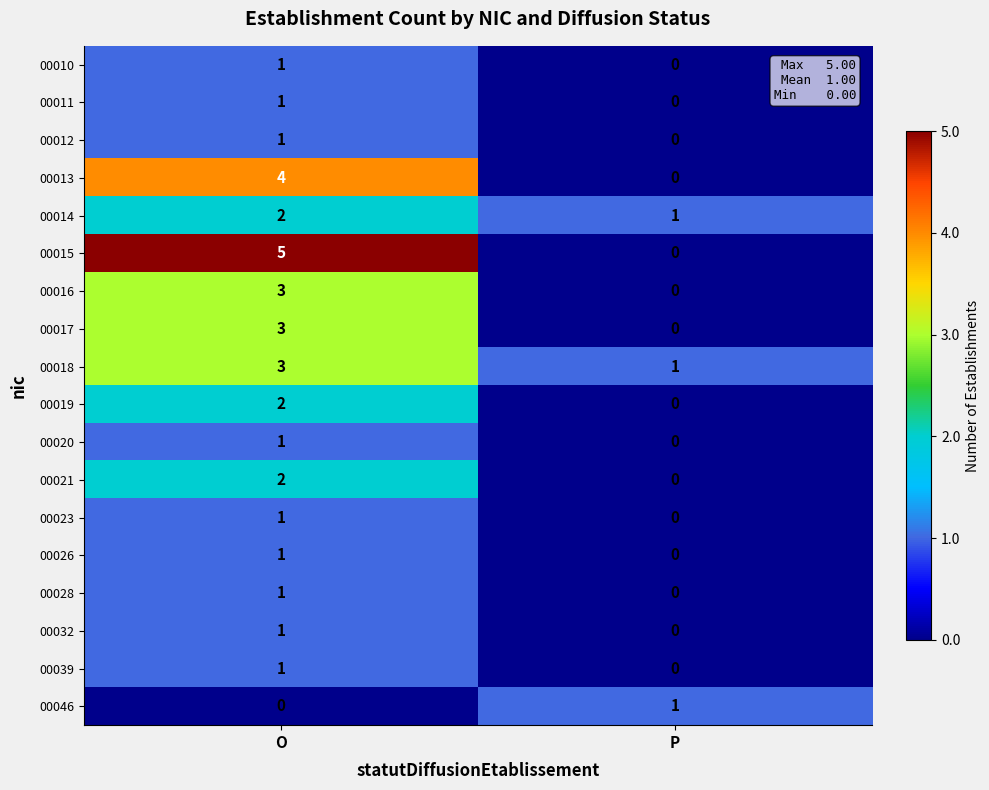

What is the total value across all series at P?

3